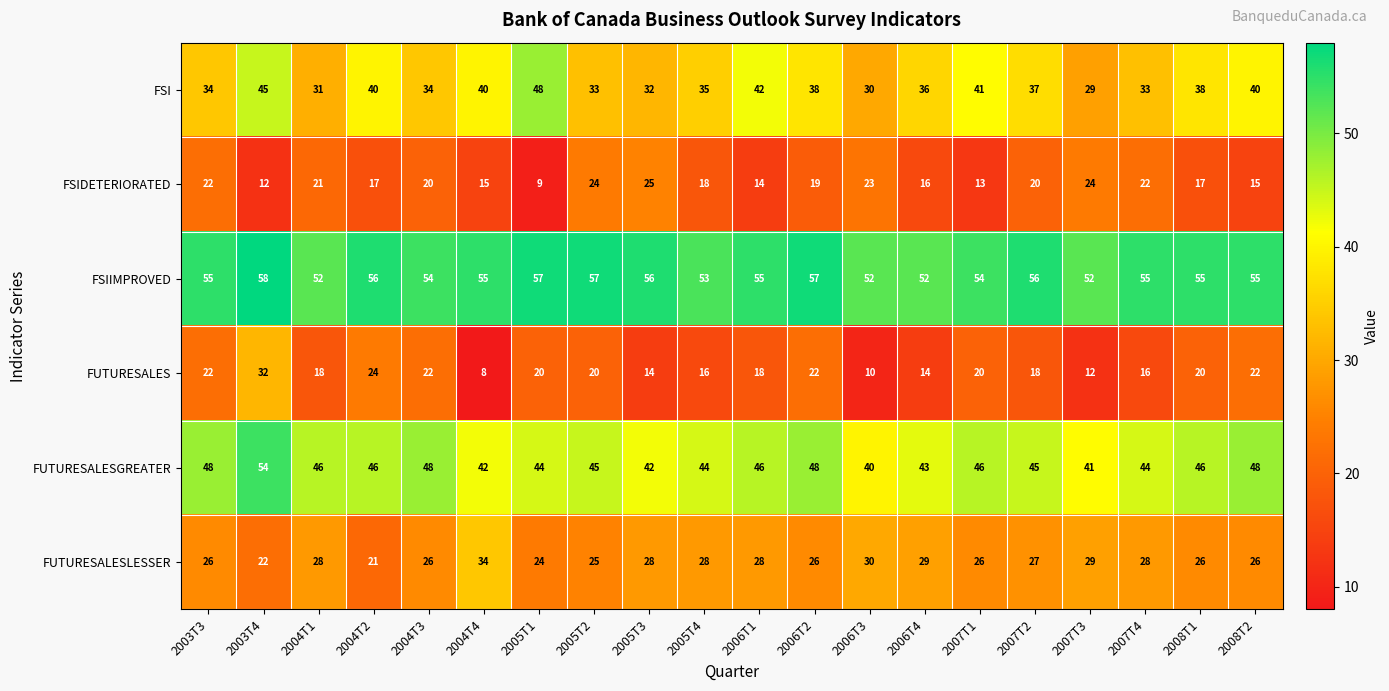

At how many categories does at least one series exceed 25?

20